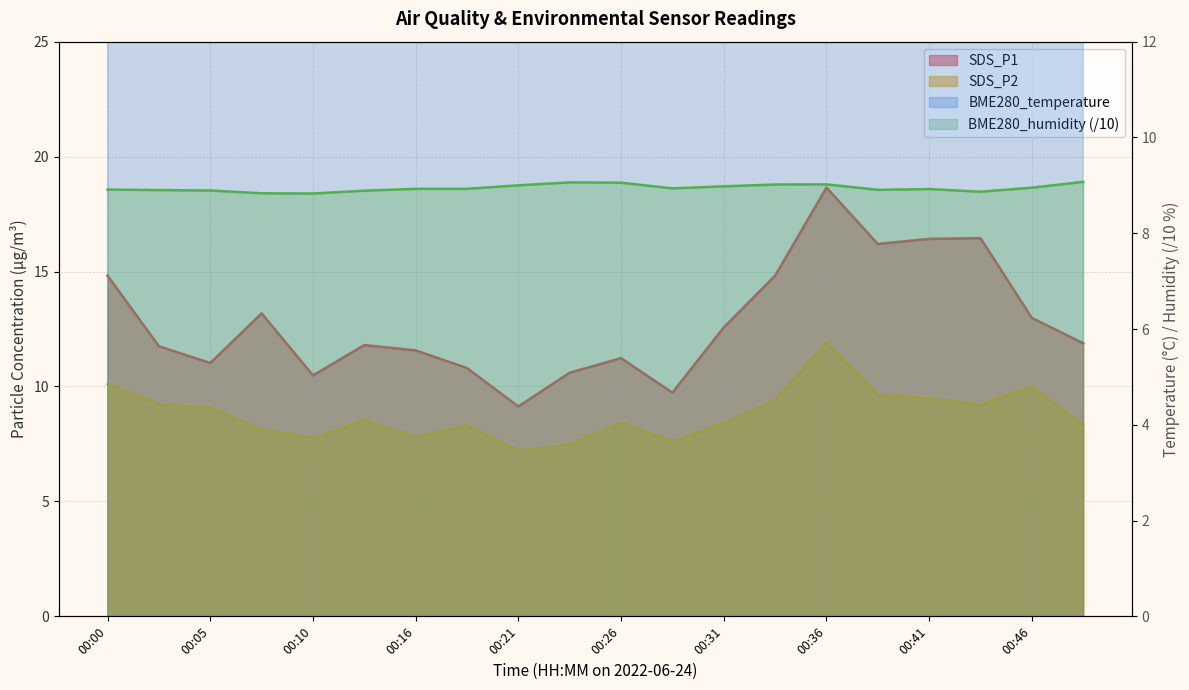

Reading left to right, list all the values displayed in this chart.

SDS_P1: 00:00=14.8	00:03=11.8	00:05=11.0	00:08=13.2	00:10=10.5	00:13=11.8	00:16=11.6	00:18=10.8	00:21=9.1	00:23=10.6	00:26=11.2	00:28=9.7	00:31=12.6	00:34=14.8	00:36=18.6	00:39=16.2	00:41=16.4	00:44=16.4	00:46=13.0	00:49=11.9
SDS_P2: 00:00=10.1	00:03=9.2	00:05=9.1	00:08=8.1	00:10=7.8	00:13=8.5	00:16=7.8	00:18=8.3	00:21=7.2	00:23=7.5	00:26=8.4	00:28=7.6	00:31=8.4	00:34=9.4	00:36=11.9	00:39=9.7	00:41=9.5	00:44=9.2	00:46=10.0	00:49=8.3
BME280_temperature: 00:00=20.0	00:03=20.0	00:05=20.0	00:08=20.0	00:10=19.9	00:13=19.9	00:16=19.8	00:18=19.8	00:21=19.8	00:23=19.9	00:26=20.0	00:28=20.0	00:31=19.9	00:34=19.9	00:36=19.9	00:39=19.9	00:41=19.9	00:44=20.0	00:46=20.0	00:49=20.0
BME280_humidity: 00:00=8.9	00:03=8.9	00:05=8.9	00:08=8.8	00:10=8.8	00:13=8.9	00:16=8.9	00:18=8.9	00:21=9.0	00:23=9.1	00:26=9.1	00:28=8.9	00:31=9.0	00:34=9.0	00:36=9.0	00:39=8.9	00:41=8.9	00:44=8.9	00:46=9.0	00:49=9.1